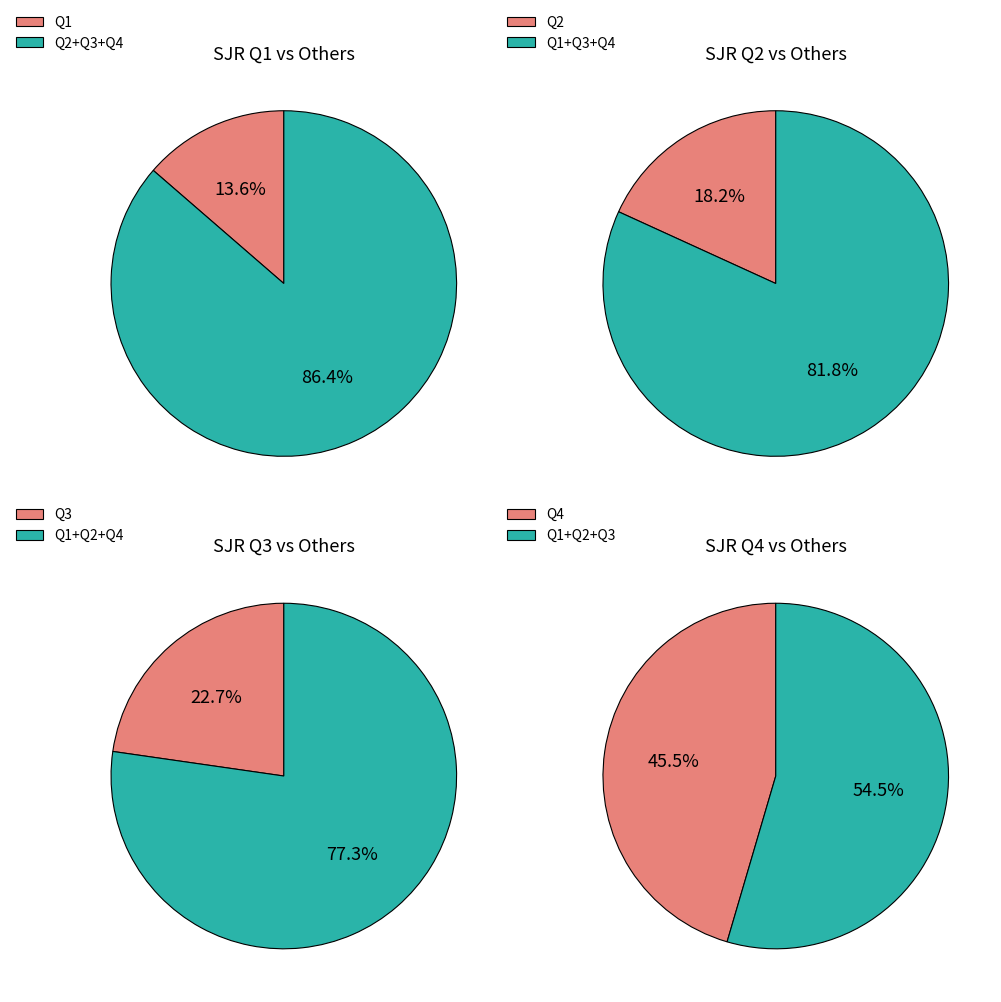

What is the change in value from Q1 to Q3?

+2